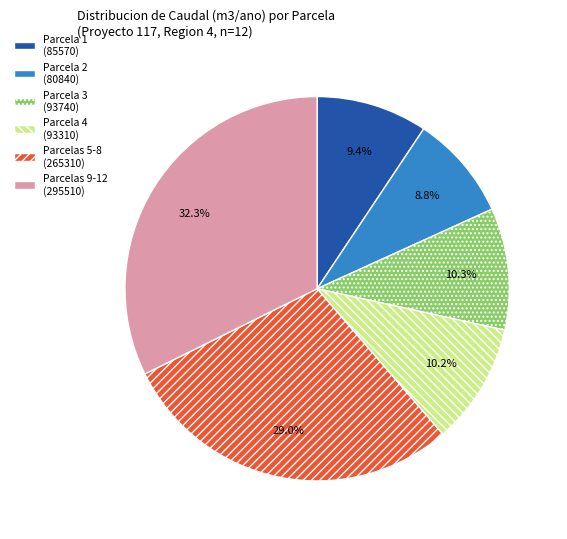

Approximately how many times larger is the value at Parcelas 5-8 (265310) compared to Parcelas 9-12 (295510)?

0.9